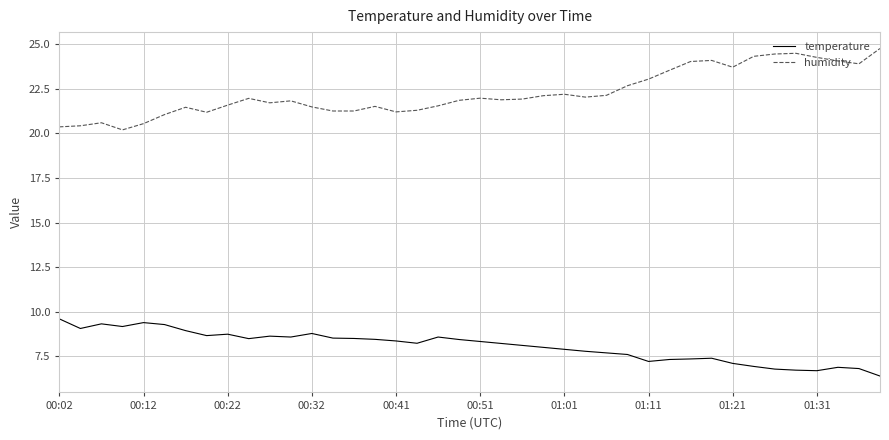

True or false: humidity and temperature intersect in this chart.

False